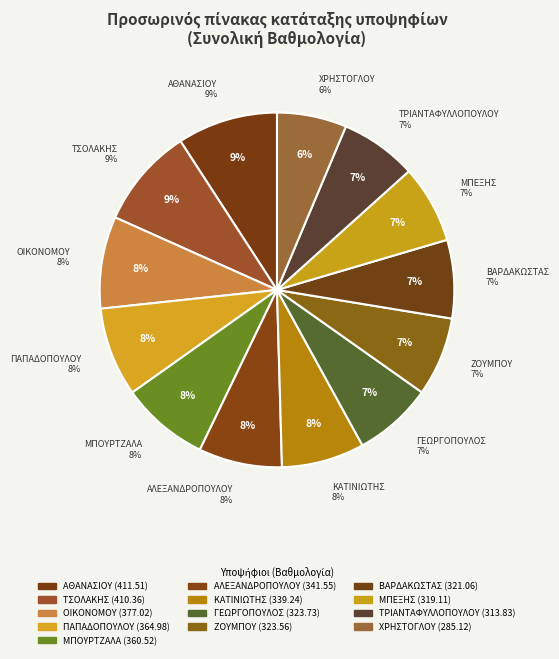

To the nearest percent, what percentage of the pie is ΖΟΥΜΠΟΥ?

7%